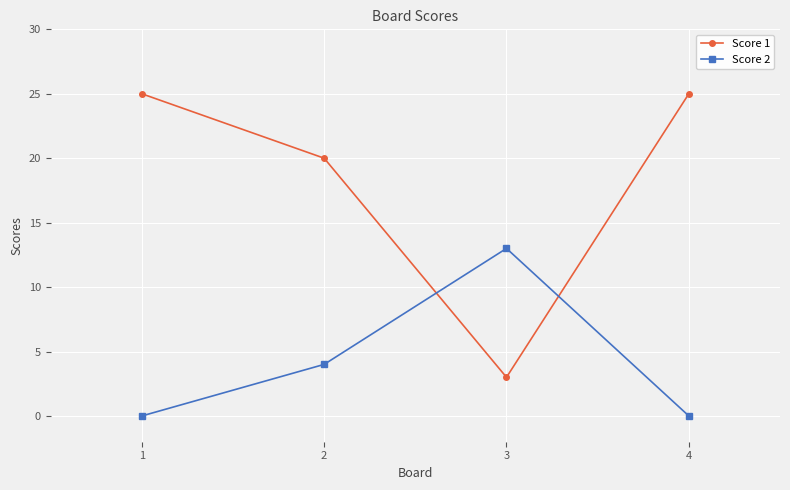

True or false: Score 1 and Score 2 cross at least once.

True